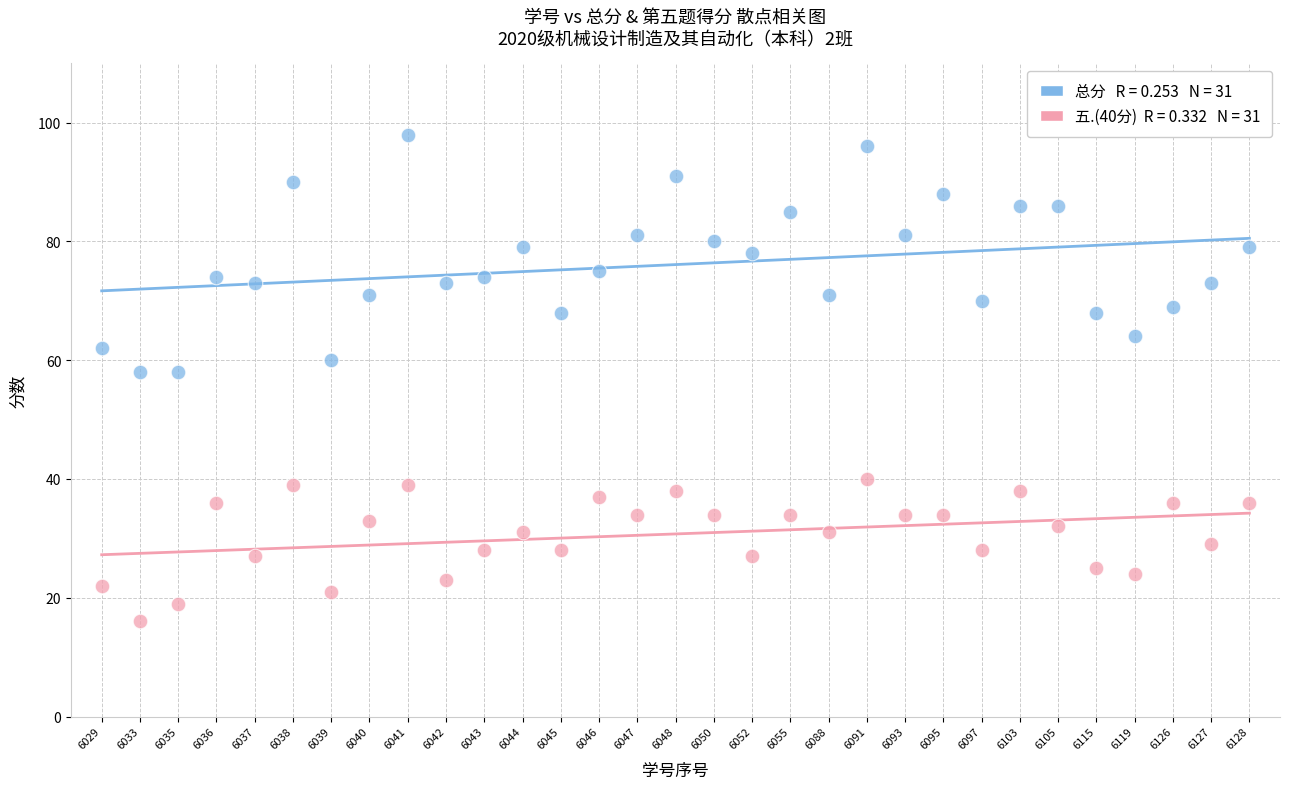

Across all data points, what is the range of Y values (max minus min)?

82